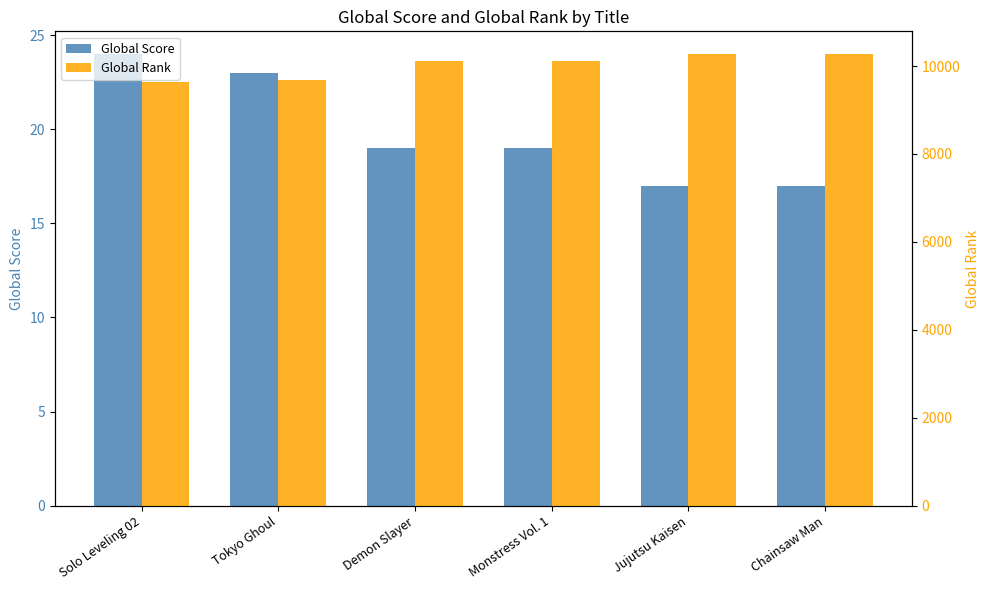

What is the total value across all series at Tokyo Ghoul?

9712